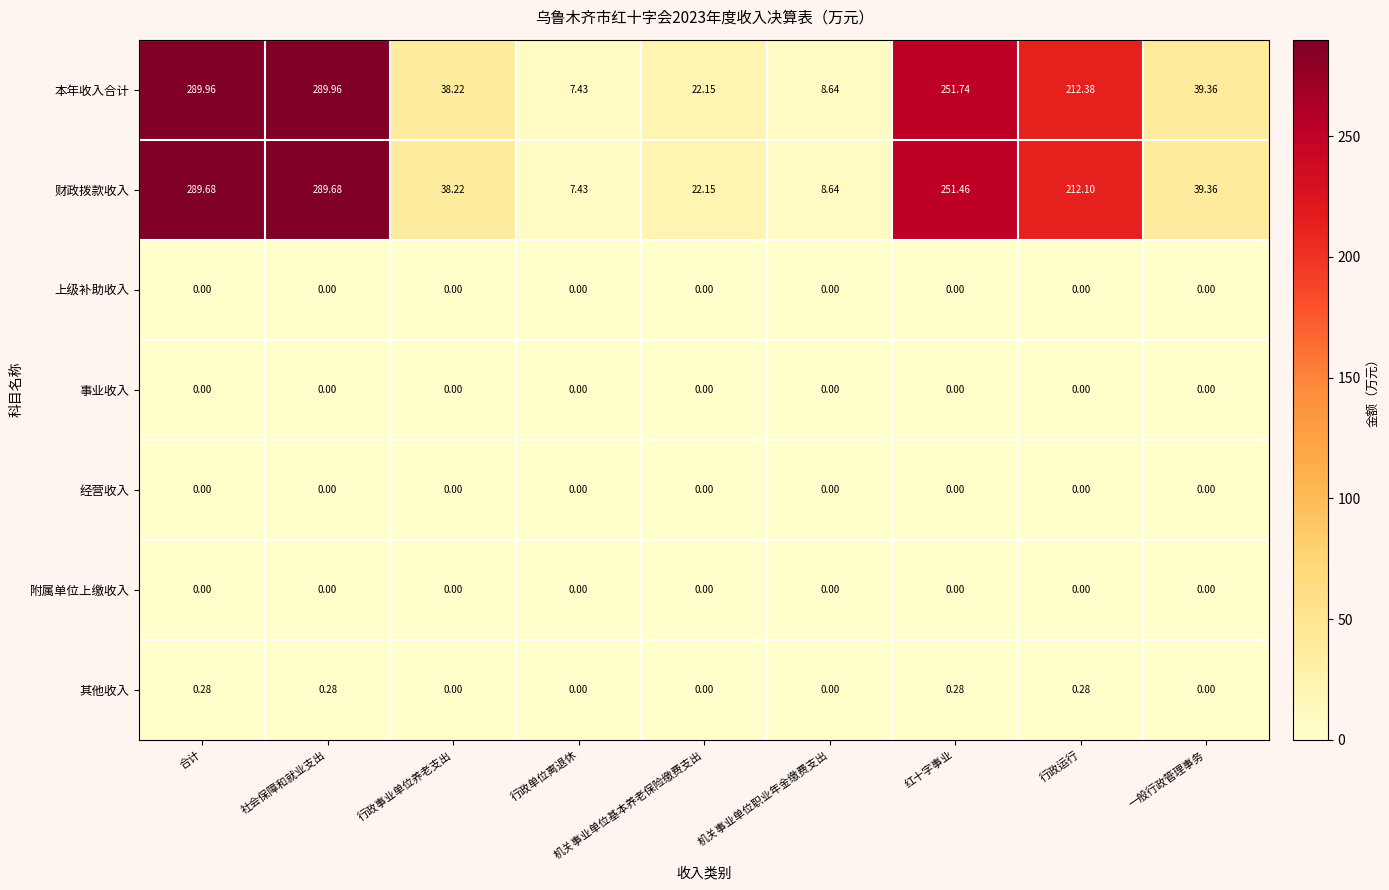

What is the maximum value shown in the chart?

290.0